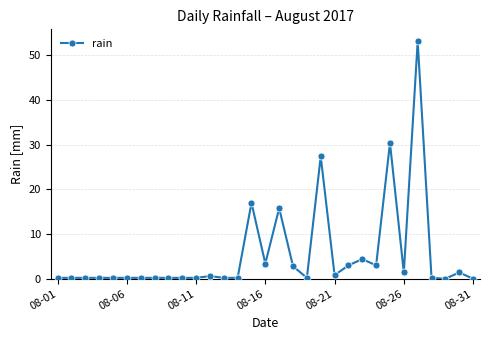

True or false: the data has more than 0 interior local peaks.

True